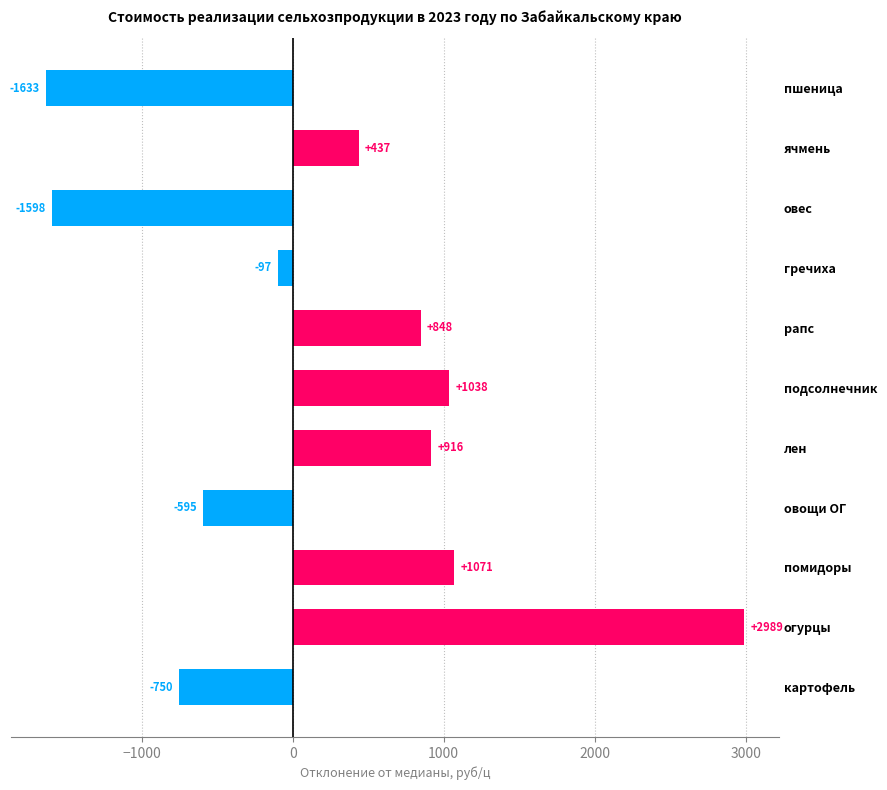

What is the change in value from рапс to овощи ОГ?

-1443.0